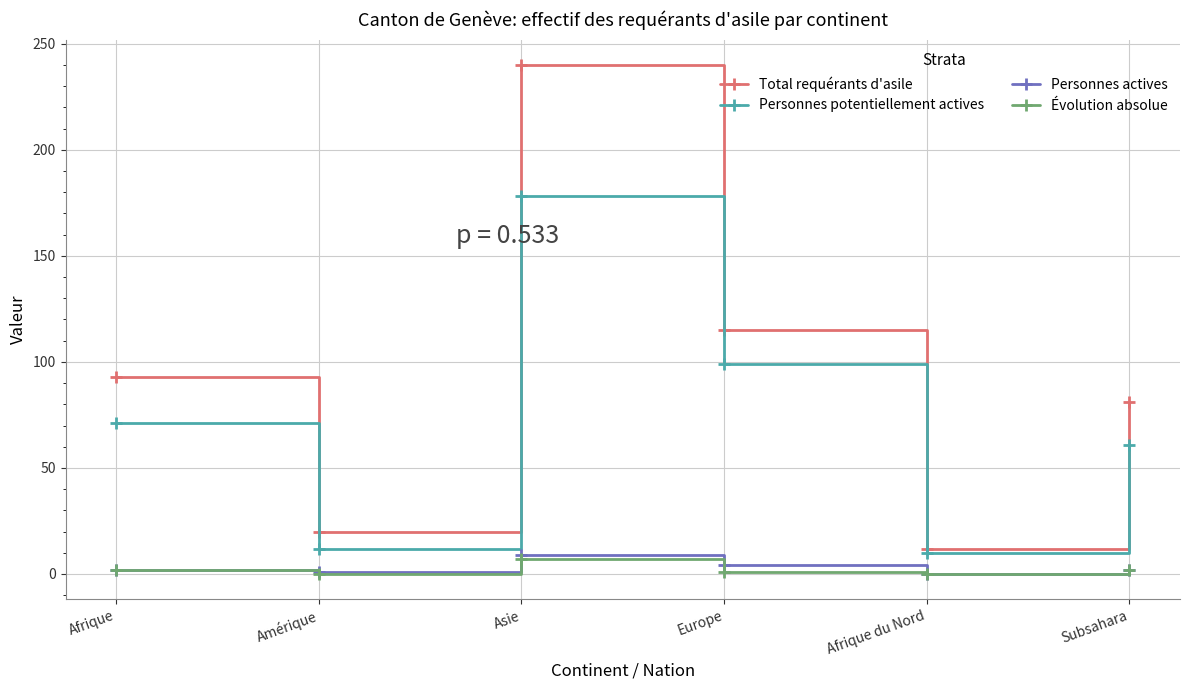

Which series changed the most between Asie and Europe?

Total requérants d'asile